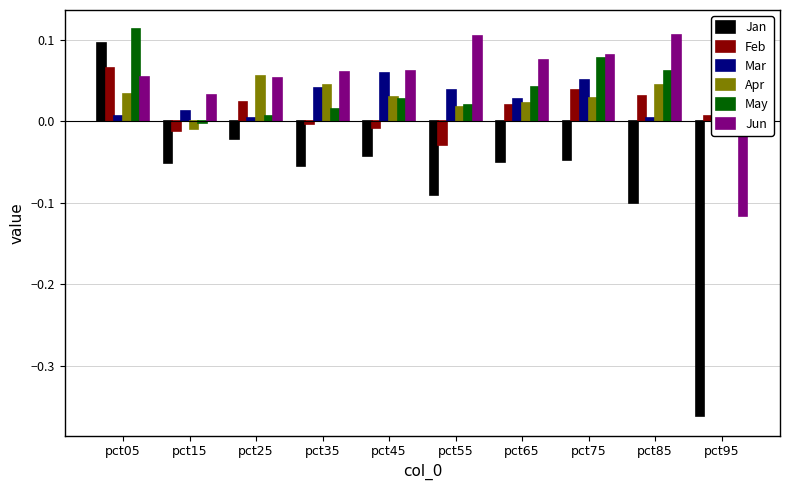

Reading left to right, what are all the values shown in this chart?

Jan: pct05=0.1	pct15=-0.1	pct25=-0.0	pct35=-0.1	pct45=-0.0	pct55=-0.1	pct65=-0.0	pct75=-0.0	pct85=-0.1	pct95=-0.4
Feb: pct05=0.1	pct15=-0.0	pct25=0.0	pct35=-0.0	pct45=-0.0	pct55=-0.0	pct65=0.0	pct75=0.0	pct85=0.0	pct95=0.0
Mar: pct05=0.0	pct15=0.0	pct25=0.0	pct35=0.0	pct45=0.1	pct55=0.0	pct65=0.0	pct75=0.1	pct85=0.0	pct95=0.0
Apr: pct05=0.0	pct15=-0.0	pct25=0.1	pct35=0.0	pct45=0.0	pct55=0.0	pct65=0.0	pct75=0.0	pct85=0.0	pct95=0.1
May: pct05=0.1	pct15=-0.0	pct25=0.0	pct35=0.0	pct45=0.0	pct55=0.0	pct65=0.0	pct75=0.1	pct85=0.1	pct95=-0.0
Jun: pct05=0.1	pct15=0.0	pct25=0.1	pct35=0.1	pct45=0.1	pct55=0.1	pct65=0.1	pct75=0.1	pct85=0.1	pct95=-0.1